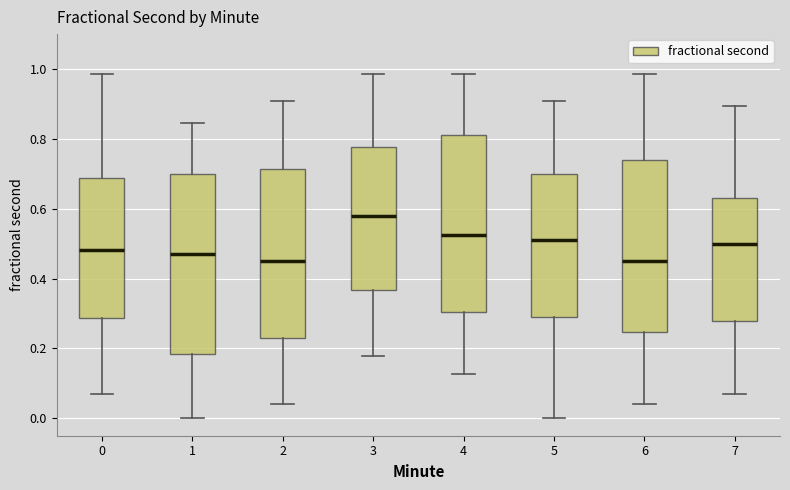

Which box has the highest median line?

3